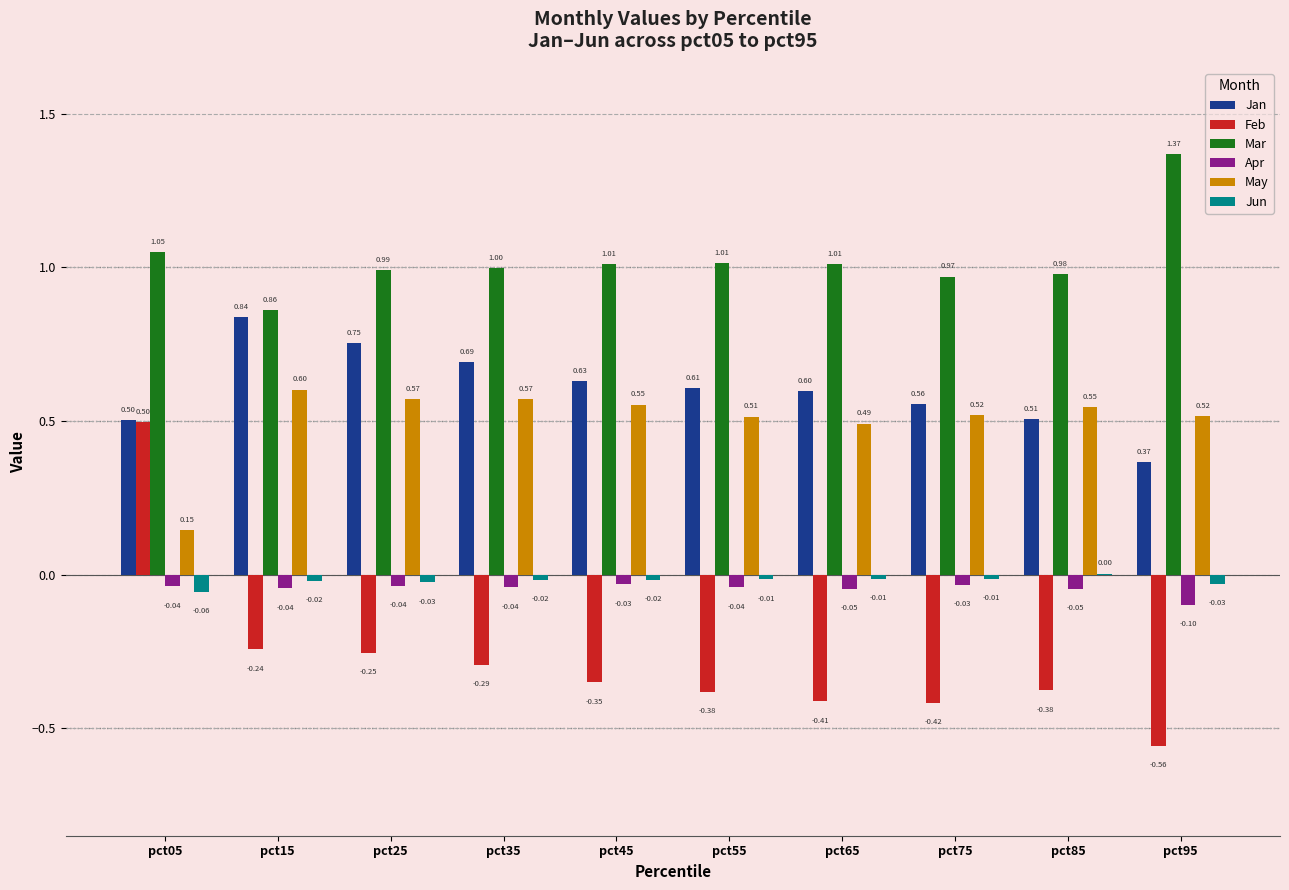

What is the total value across all series at pct35?

1.9